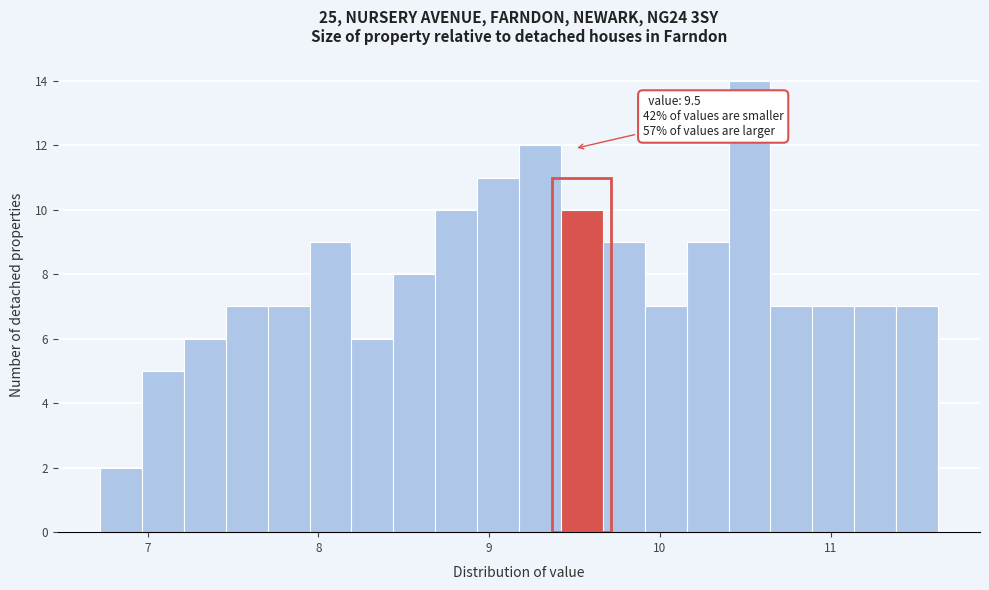

Around what value on the x-axis is the tallest bar? Give the approximate position of its centre, as read against the axis.

10.5